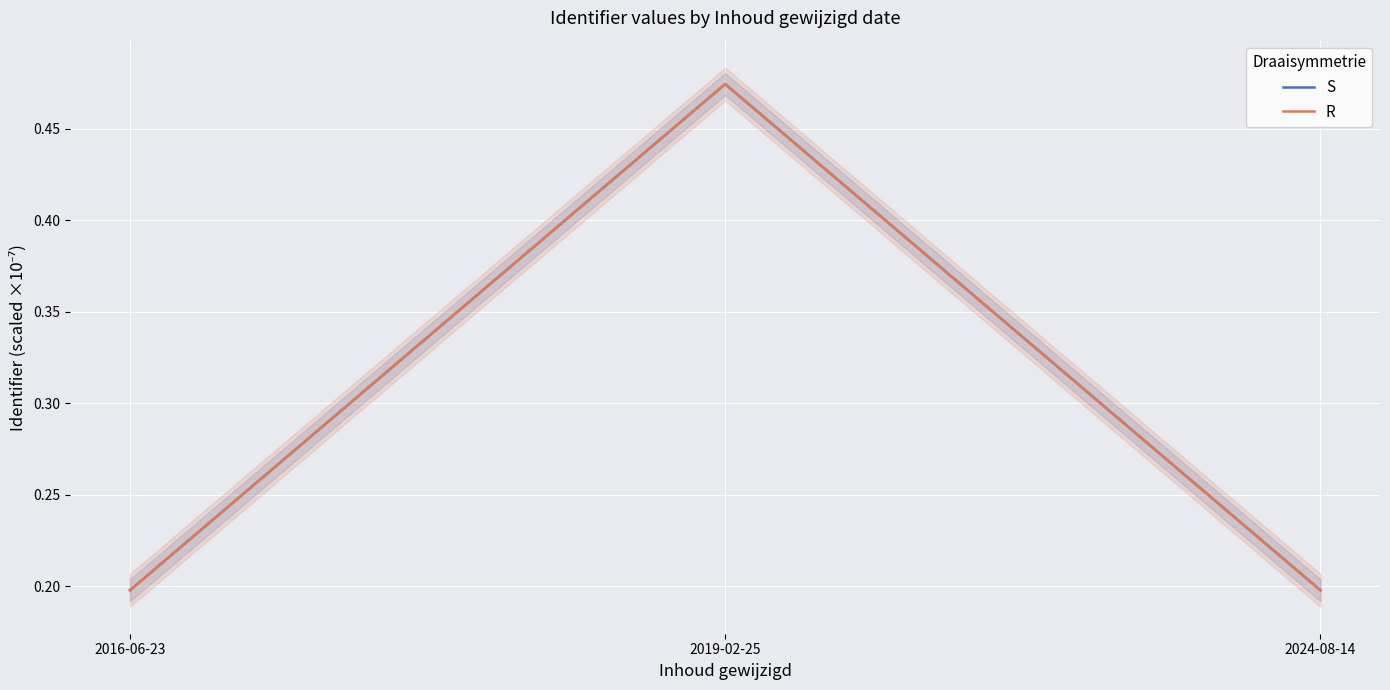

What is the value of the S point at the 2nd from the left?

0.5